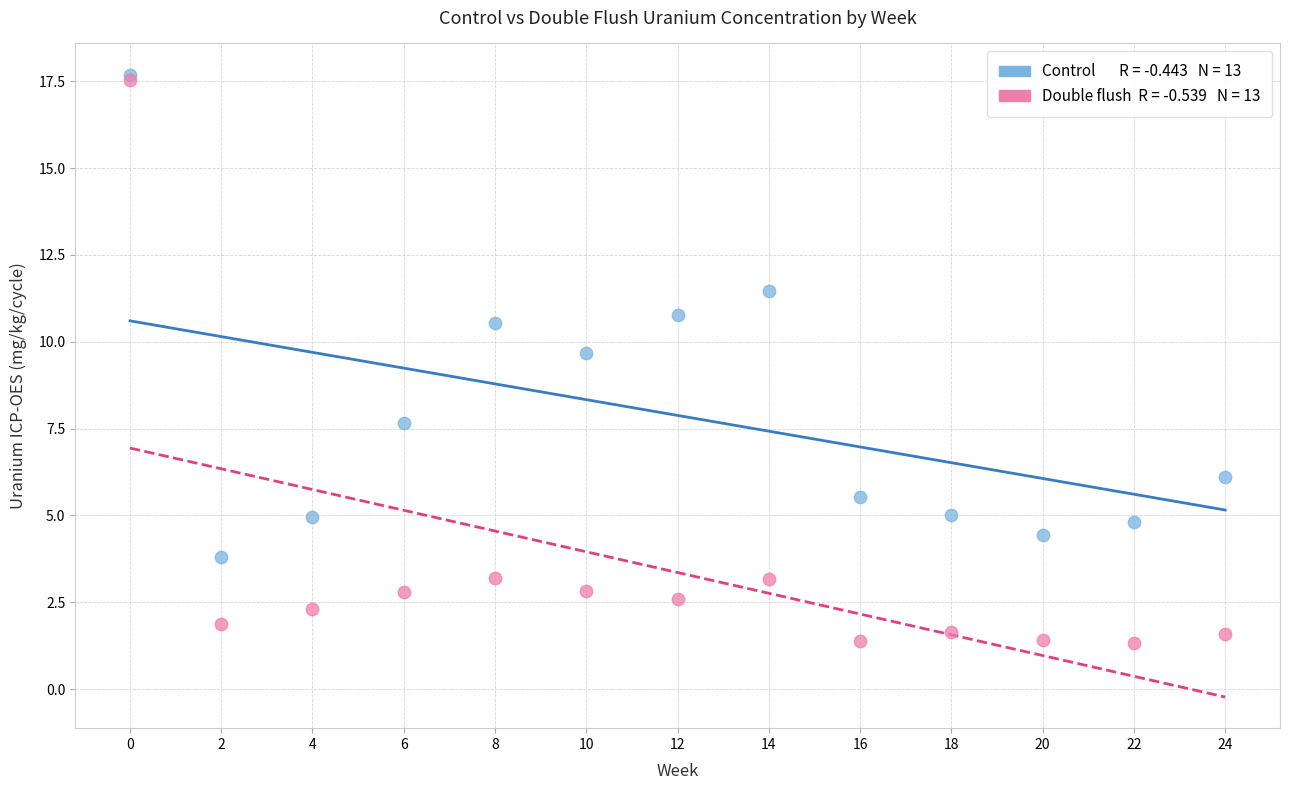

Across all series, what Y value is closest to 9?

9.7